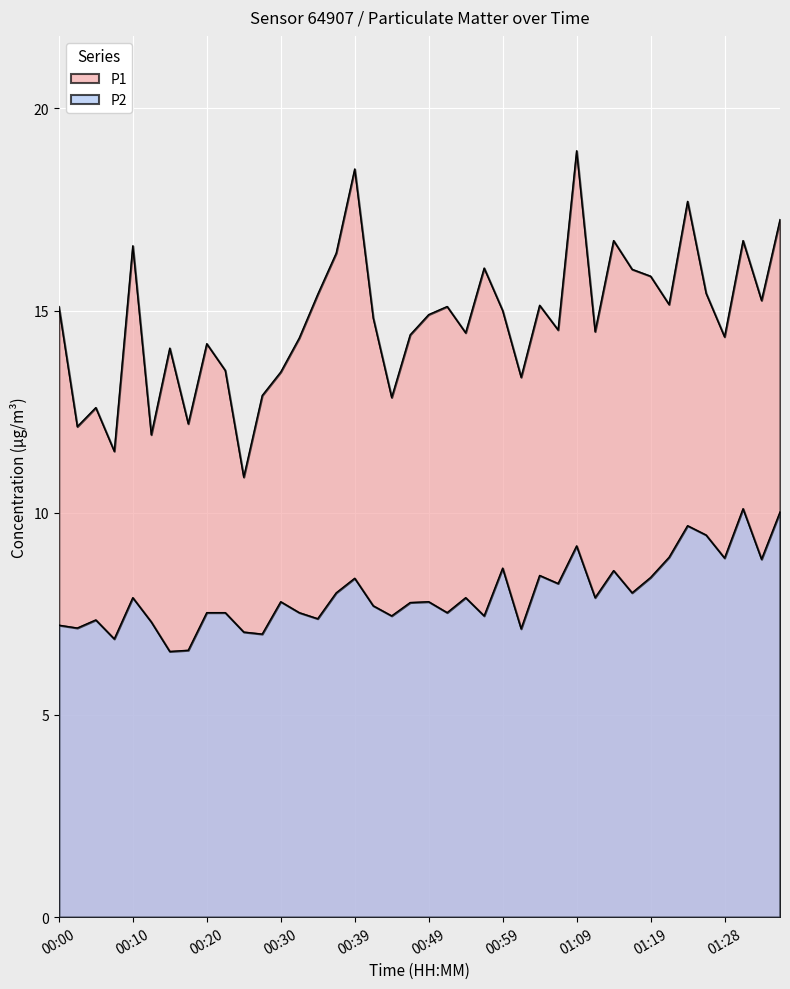

What is the difference between the maximum and minimum values in the P2 series?

3.5